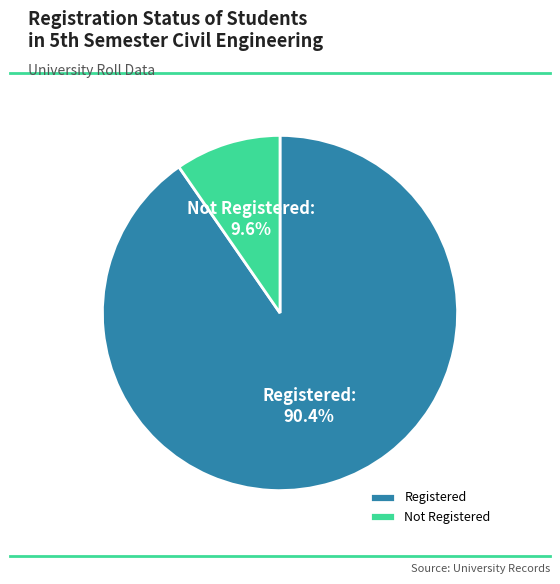

To the nearest percent, what percentage of the pie is Not Registered?

10%